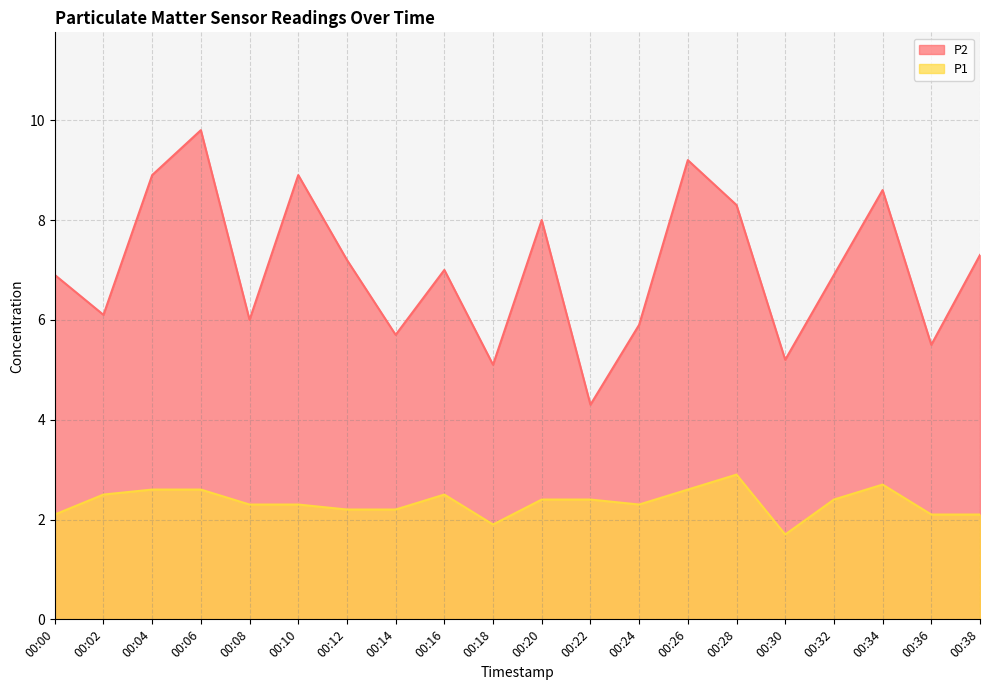

Does the chart display data point markers on the line(s)?

No